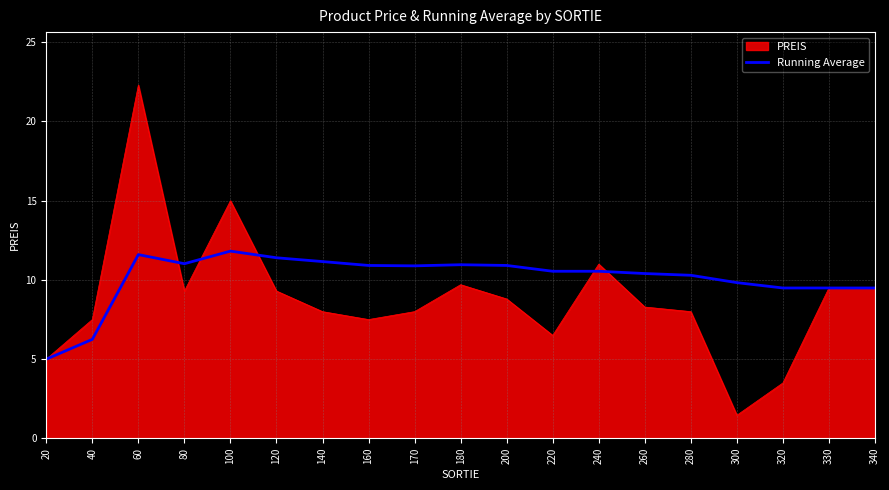

Which label corresponds to the largest value in the chart?

60